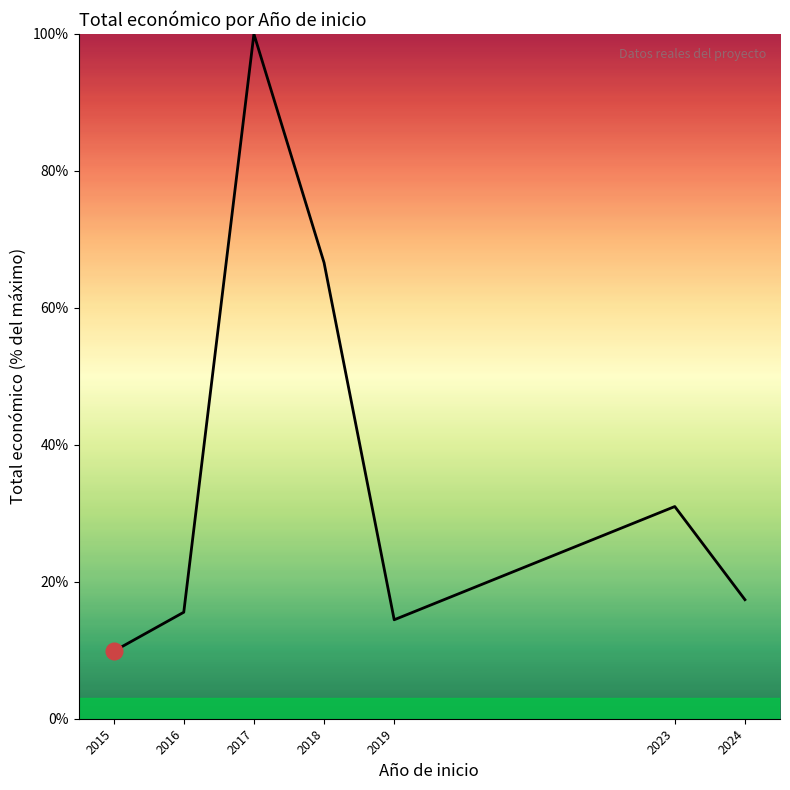

Where is the data nearest to the value 54?

2018